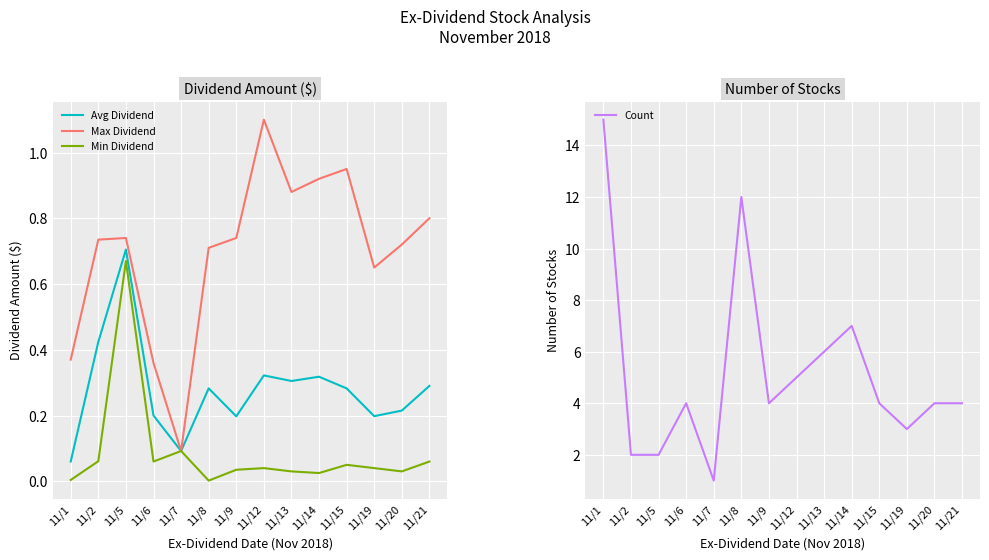

List the labels in order of Max Dividend value, smallest first.

11/7, 11/6, 11/1, 11/19, 11/8, 11/20, 11/2, 11/5, 11/9, 11/21, 11/13, 11/14, 11/15, 11/12